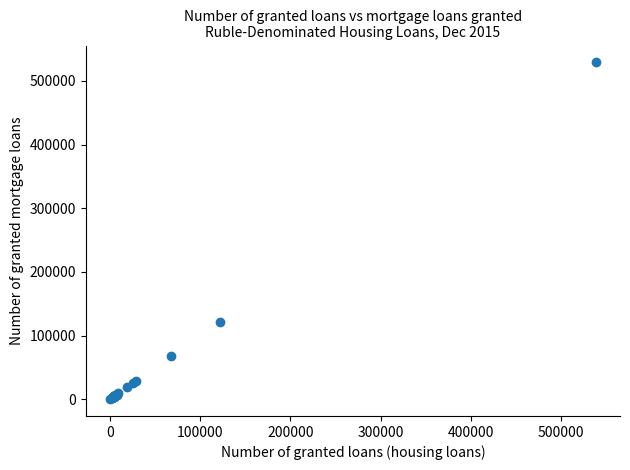

What Y value in the scatter plot is closest to 264578?

120794